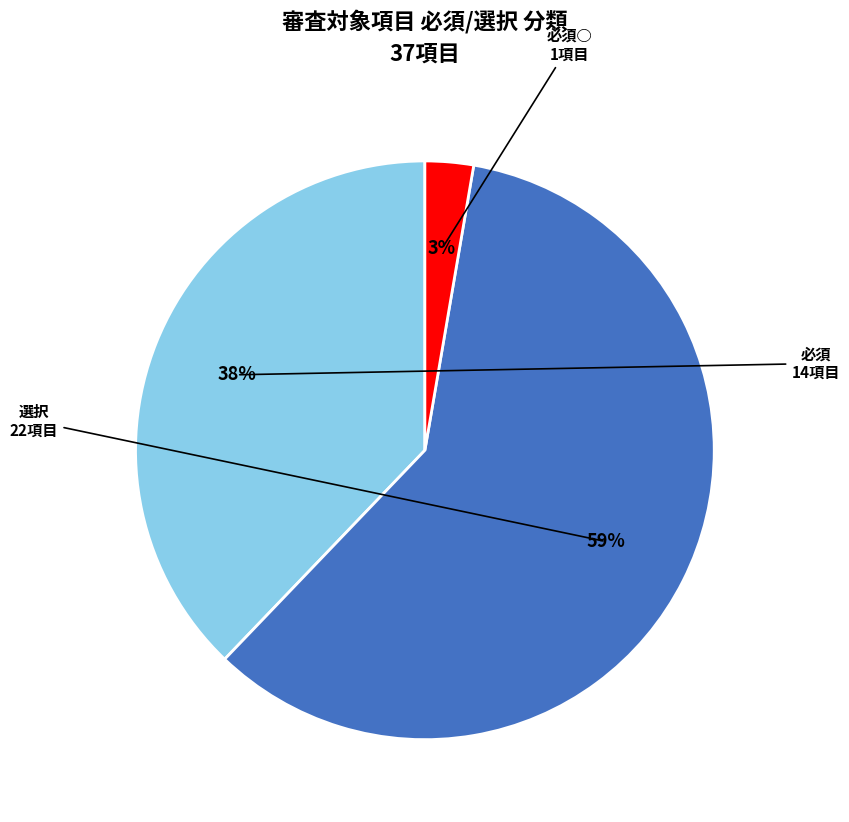

Is there any slice that represents more than half of the pie?

Yes